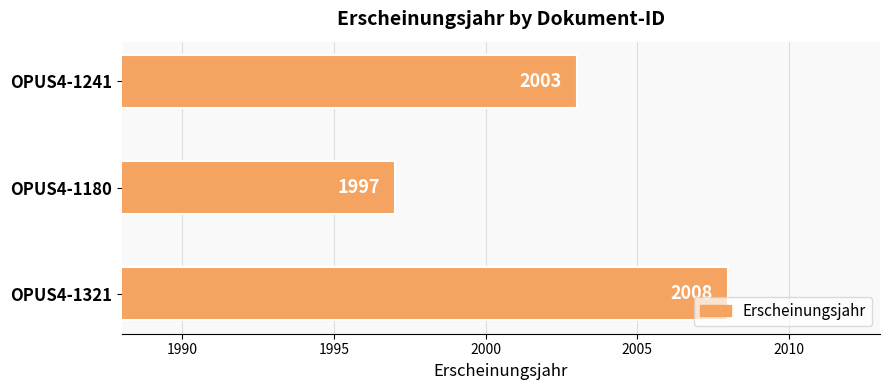

What is the ratio of the value at OPUS4-1241 to the value at OPUS4-1180?

1.0